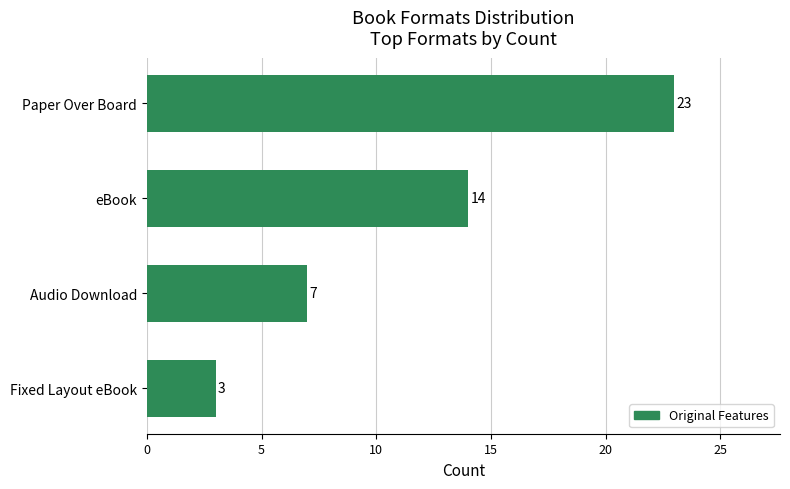

What is the difference between the second highest and minimum values?

11